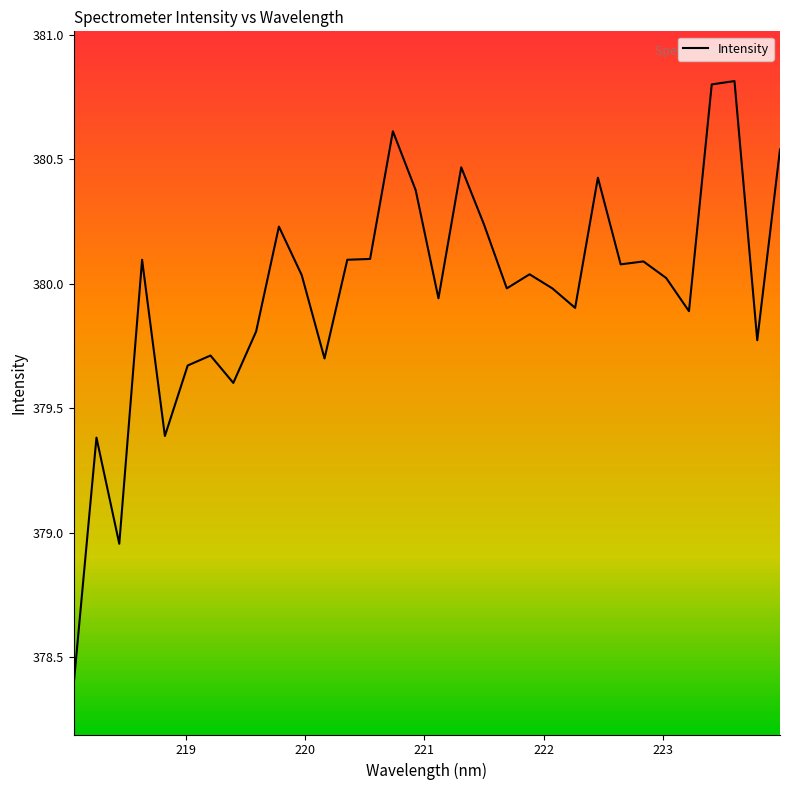

What is the difference between the maximum and minimum values?

2.4